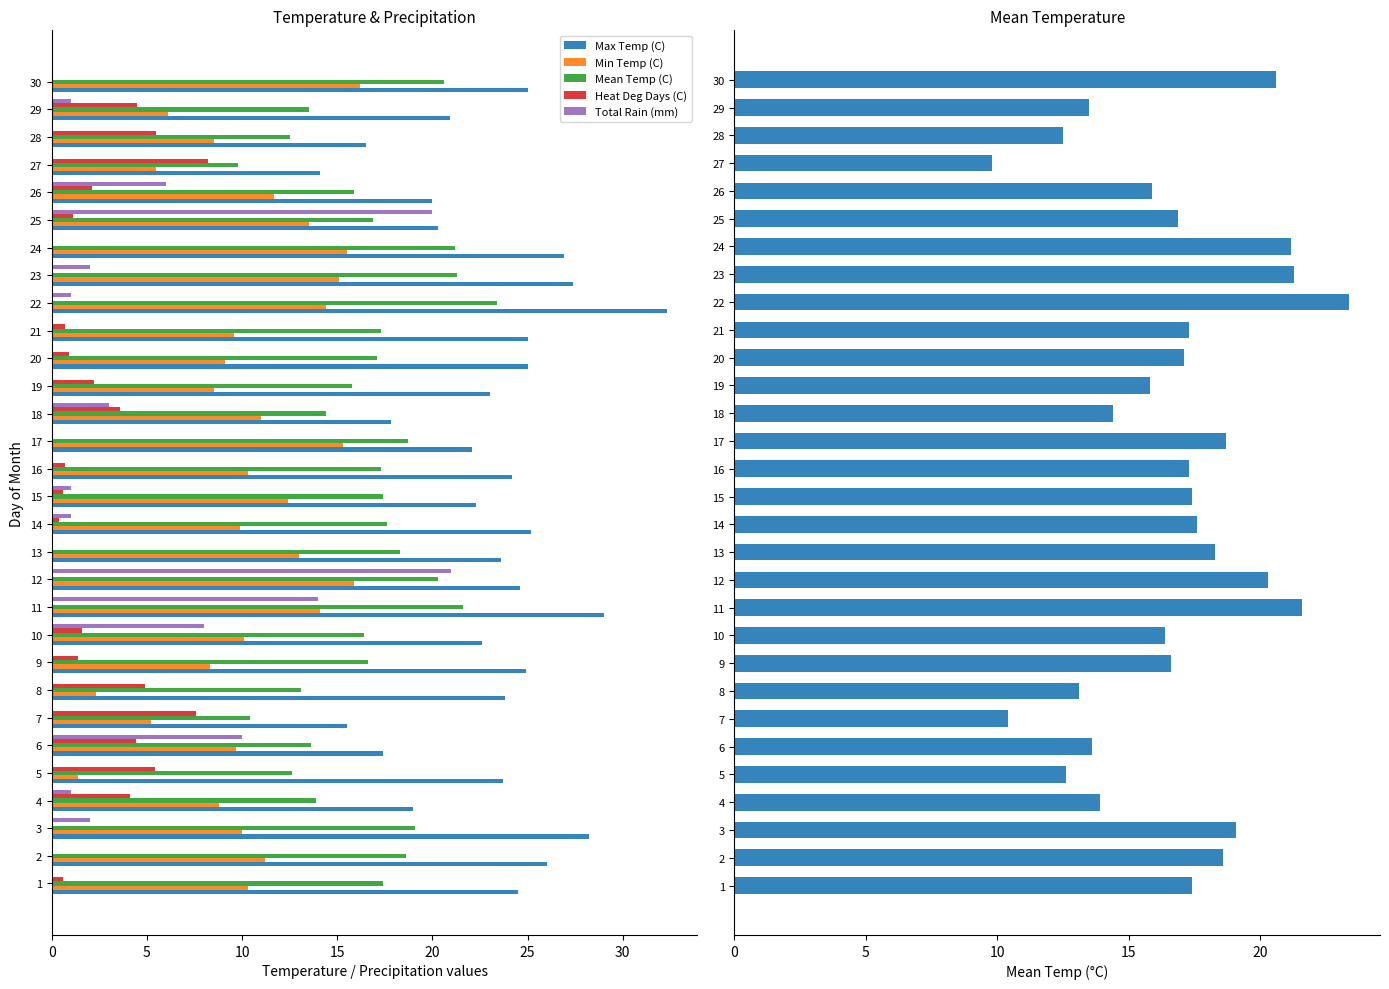

Is it true that Mean Temp (C) equals 18.4 at 7?

False